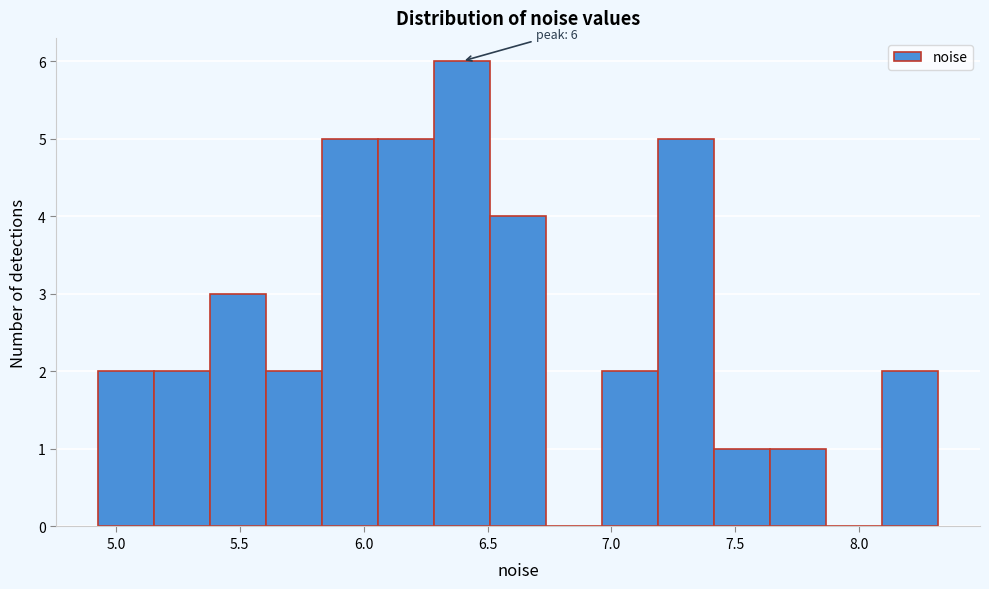

Which range on the x-axis has the tallest bar?

6.30 to 6.50